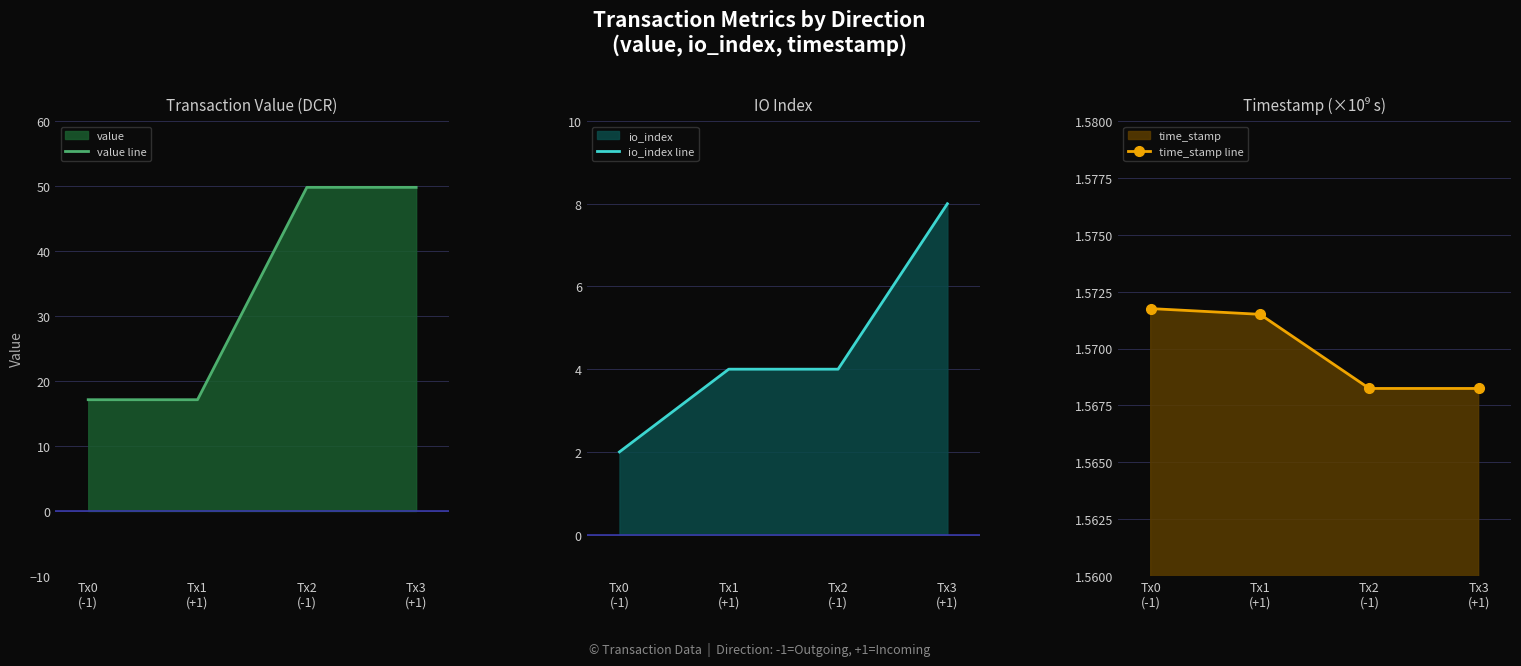

What value does the io_index line series have at Tx1
(+1)?

4